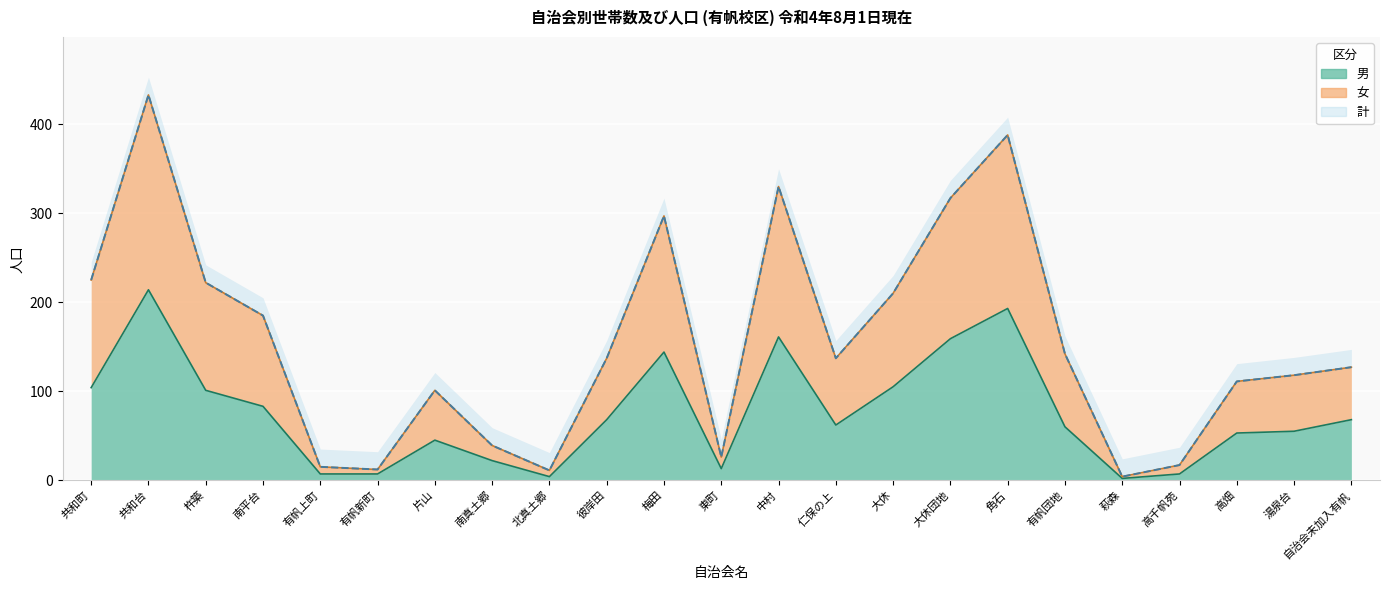

Where is the first local maximum for 女?

共和台